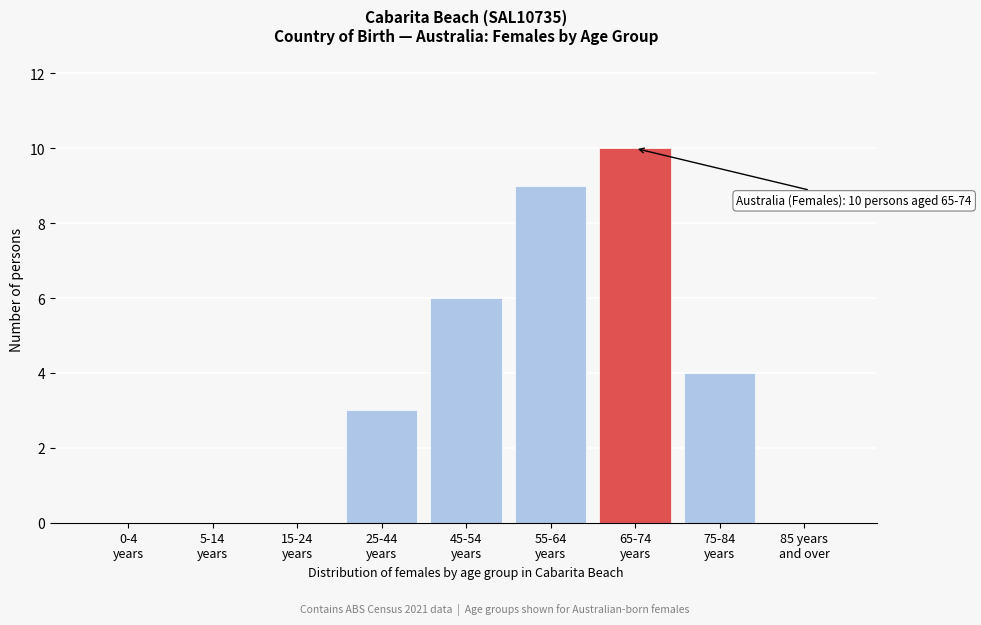

What is the greatest value displayed?

10